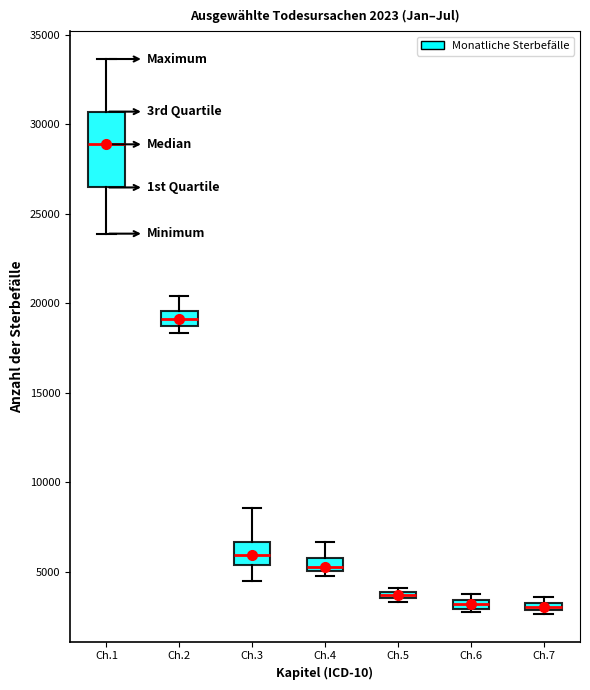

Which box is the tallest, from its lower edge to its upper edge?

Ch.1